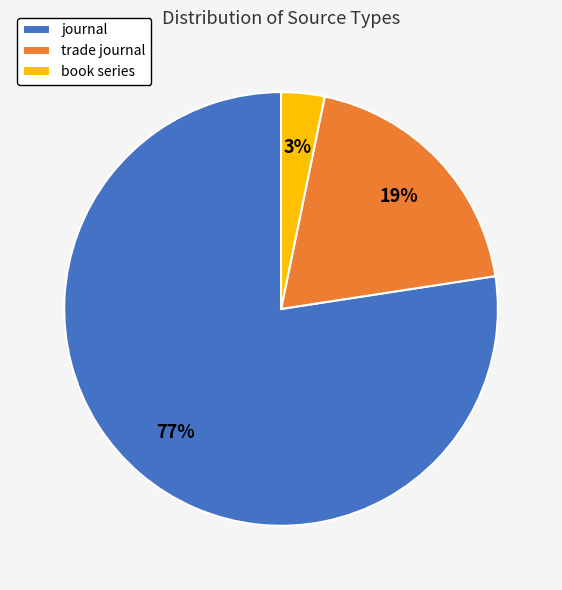

Rank the categories by value from lowest to highest.

book series, trade journal, journal